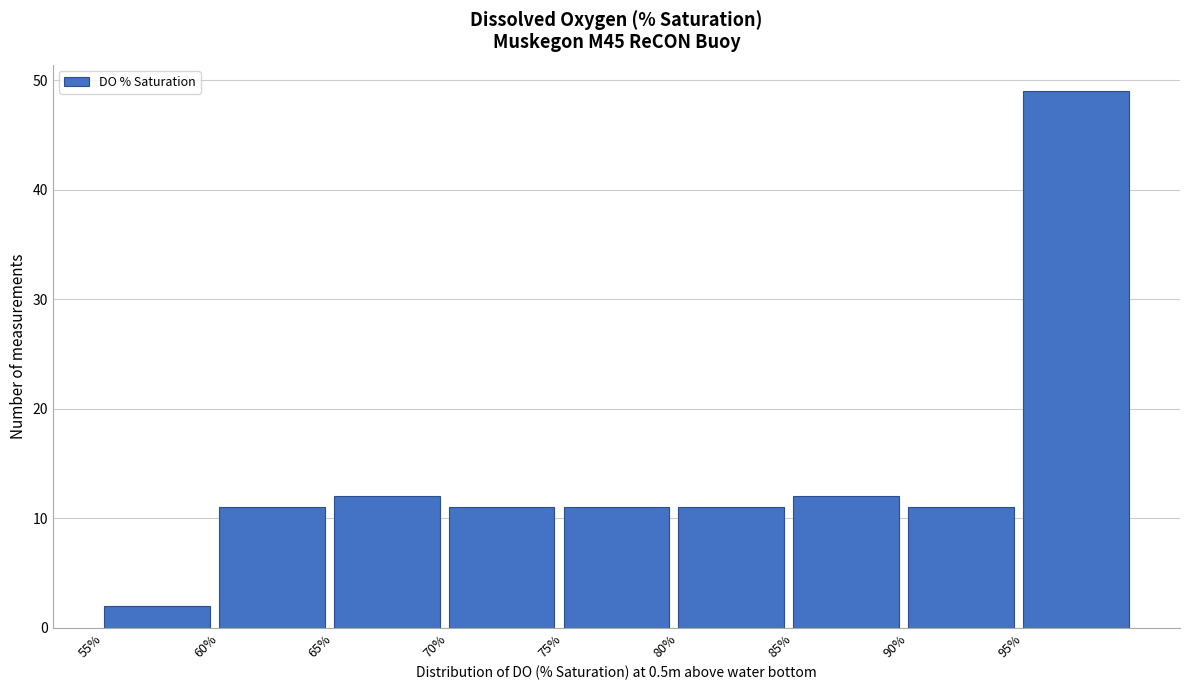

Which range on the x-axis has the tallest bar?

95 to 100